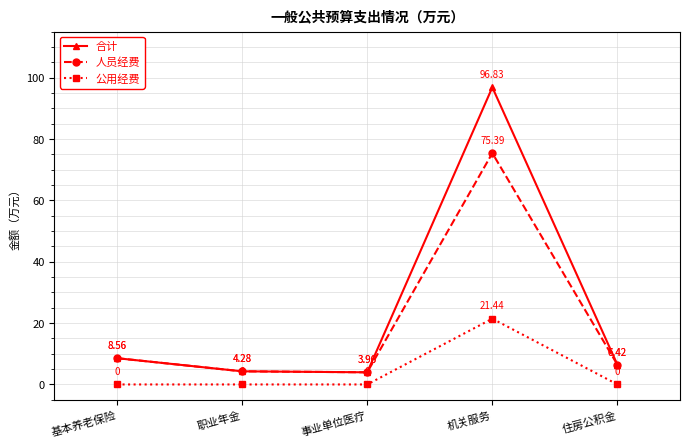

At which label does 人员经费 first exceed 6?

基本养老保险